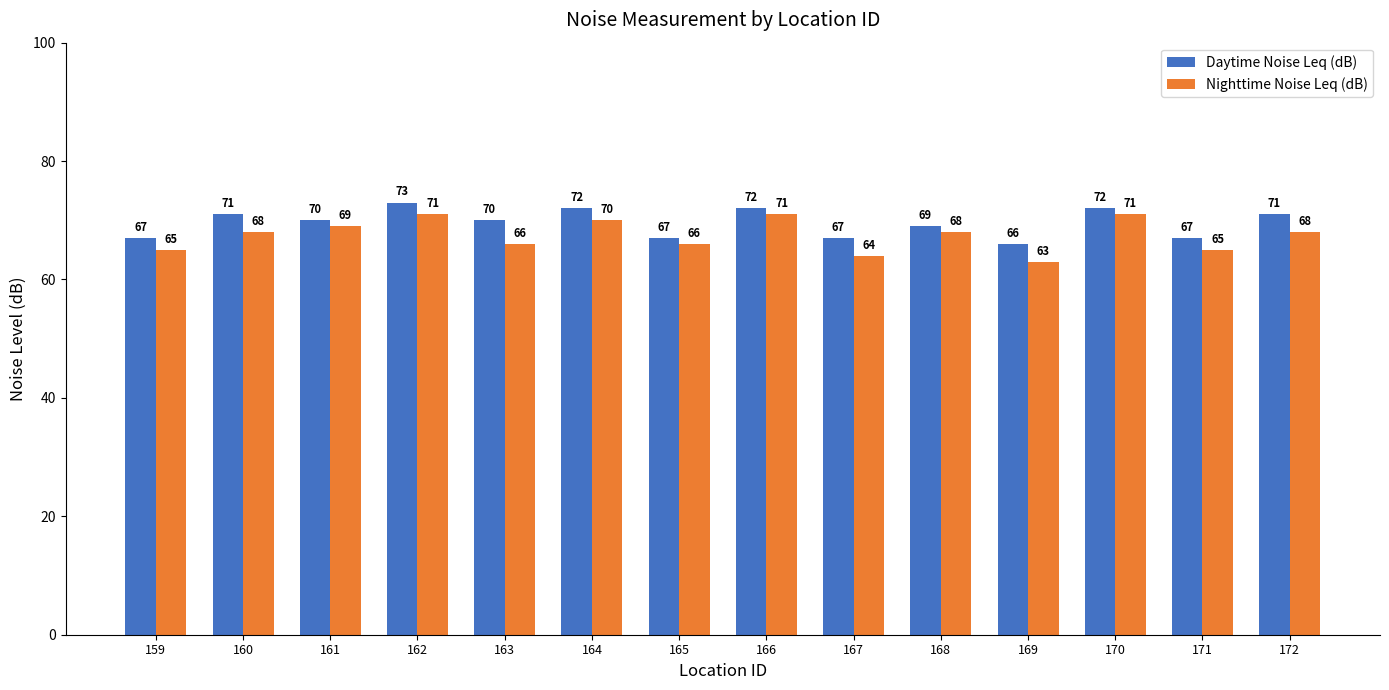

Is it true that Daytime Noise Leq (dB) equals 72 at 164?

True